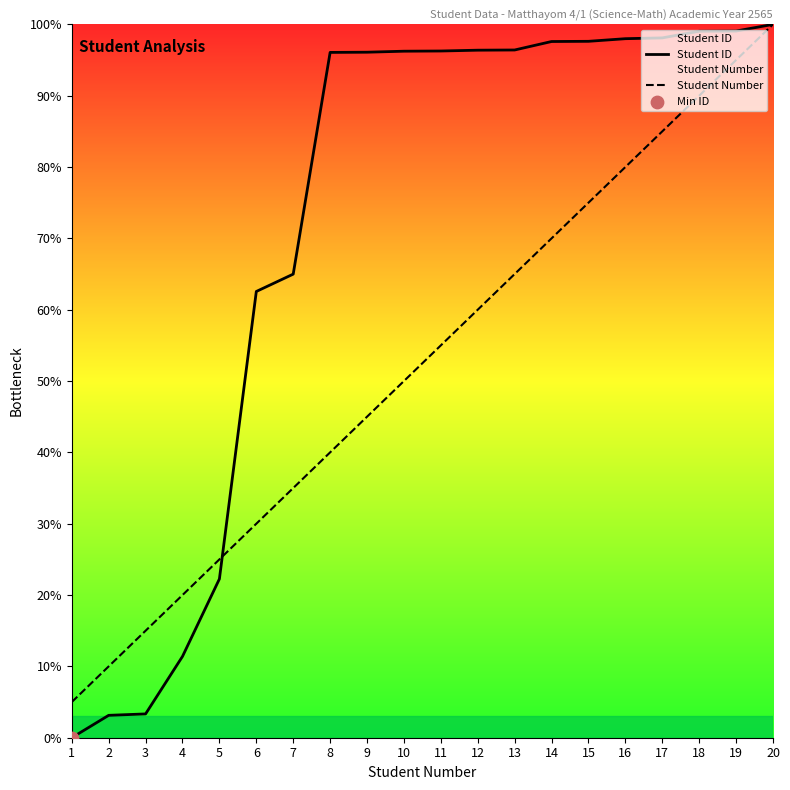

Which series contains the highest Y value?

Student ID